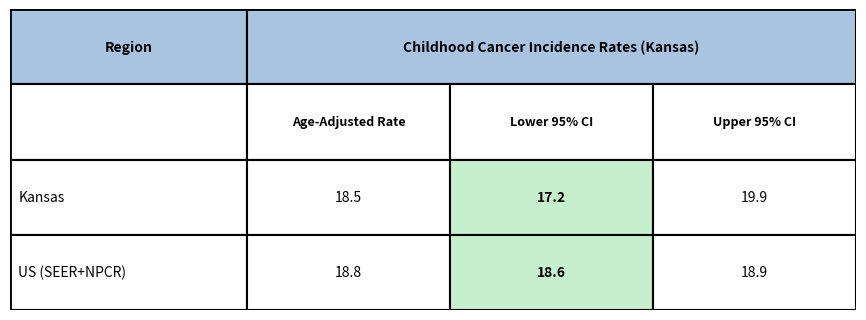

What is the difference between the highest and lowest values at US (SEER+NPCR)?

0.3